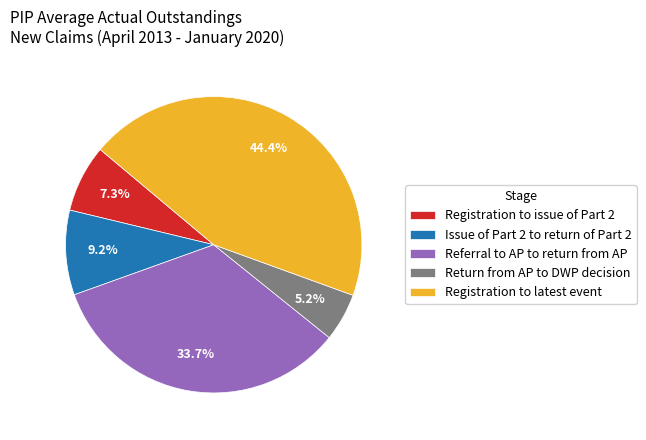

Which slice is the smallest?

Return from AP to DWP decision